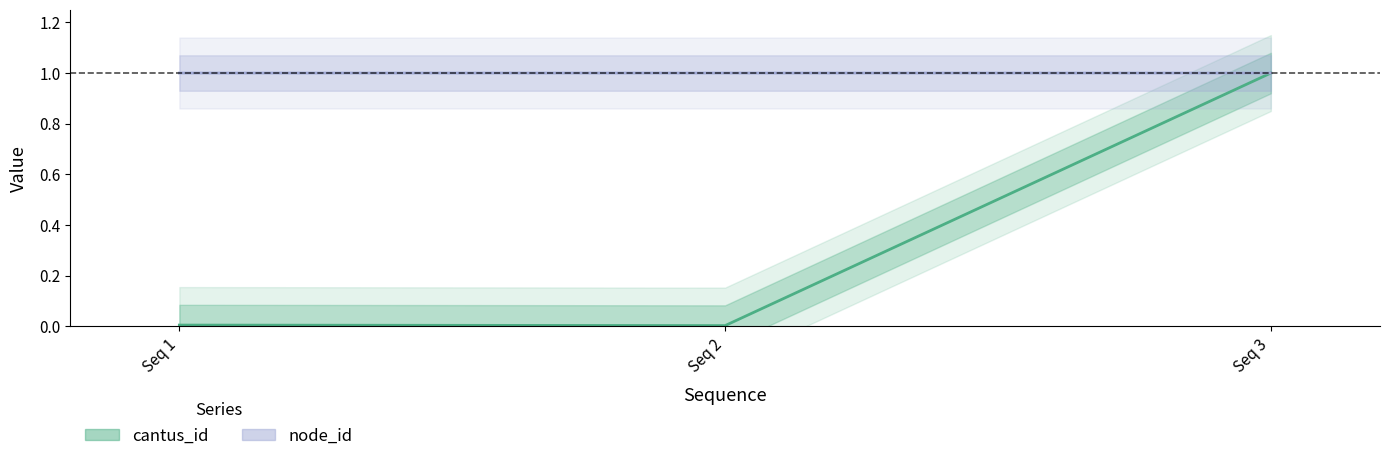

What is the total value across all series at Seq 2?

1.0